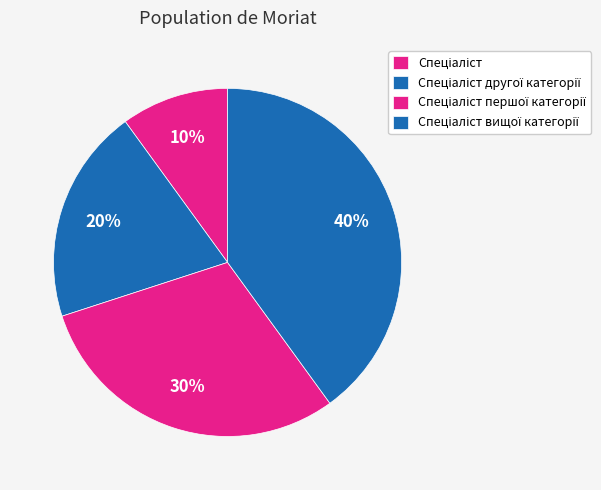

What is the largest slice in the pie chart?

Спеціаліст вищої категорії